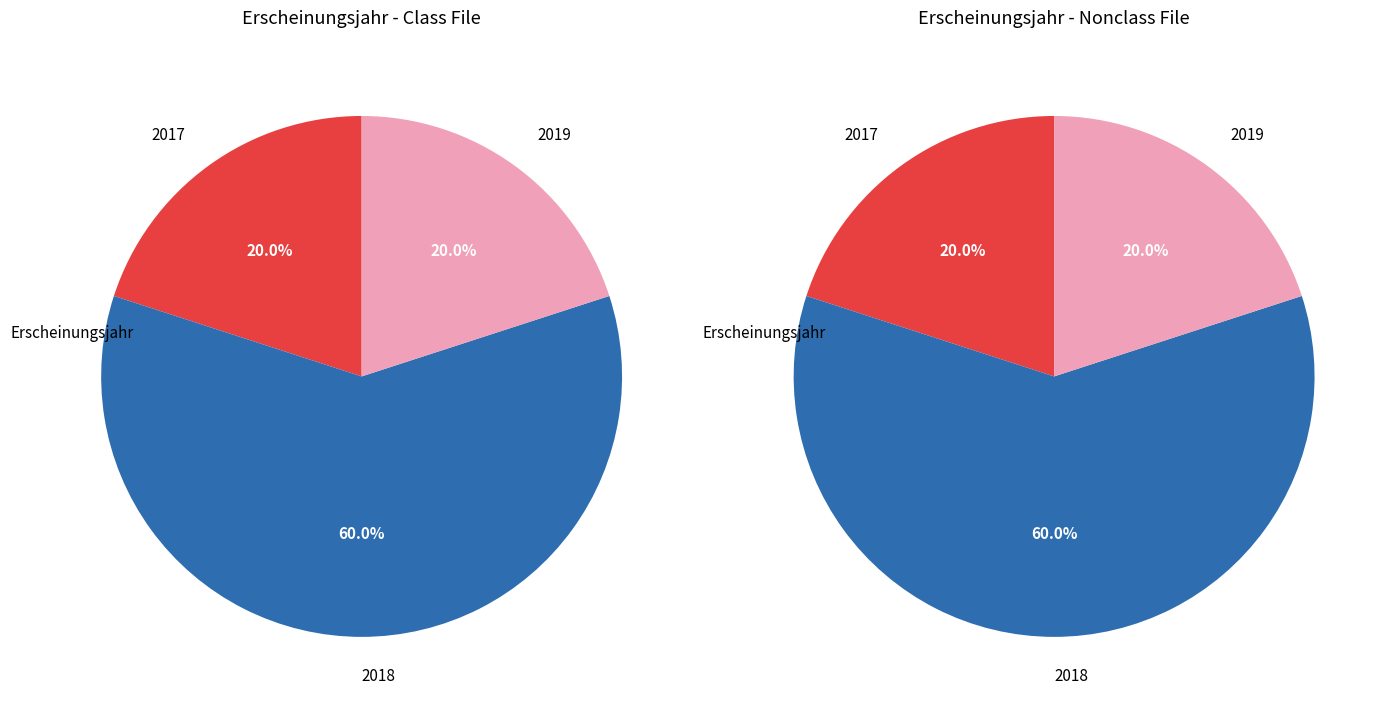

To the nearest percent, what is the average slice percentage?

25%